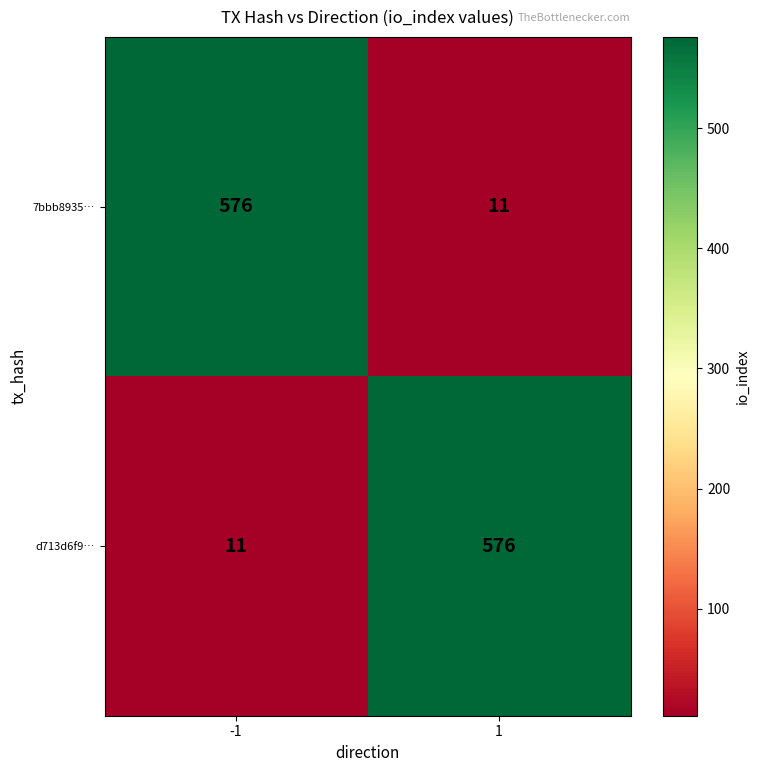

What is the spread (max minus min) of values at -1?

565